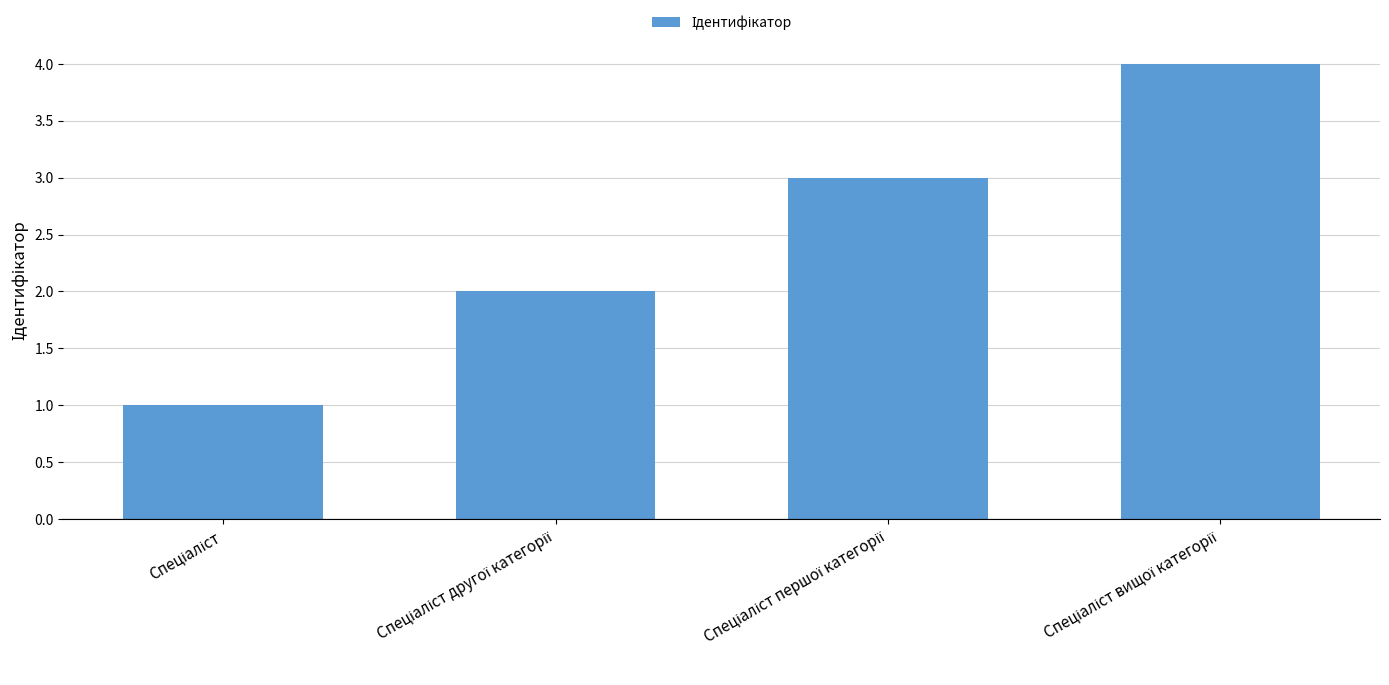

What is the greatest value displayed?

4